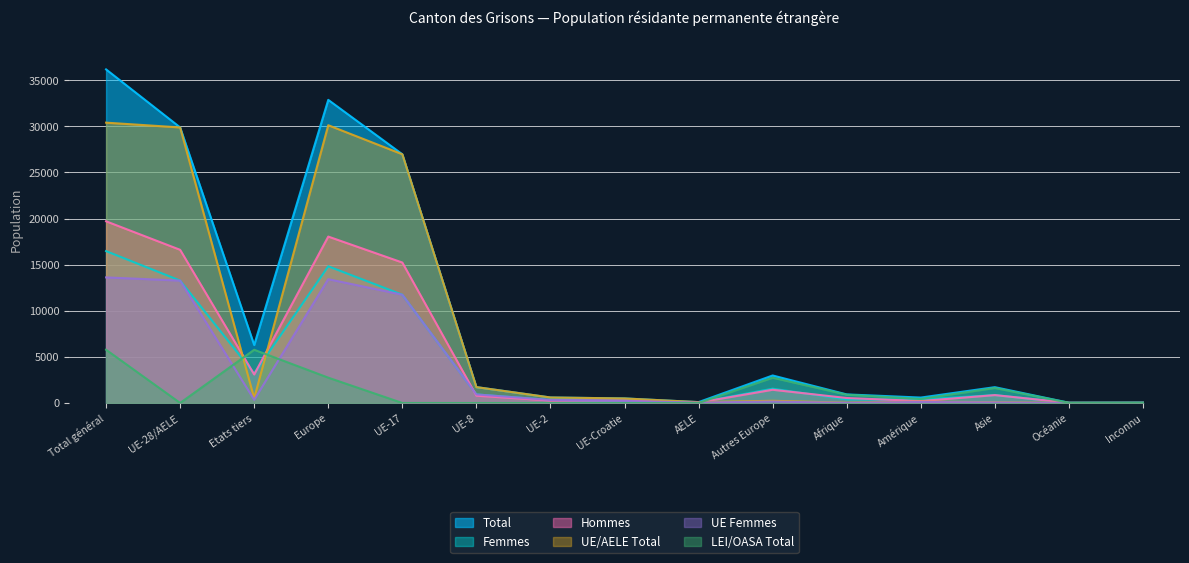

True or false: Femmes and Hommes intersect in this chart.

True